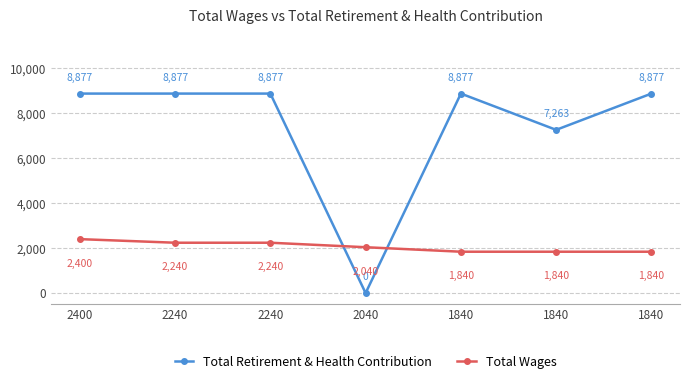

What is the total value across all series at 2400?

11277